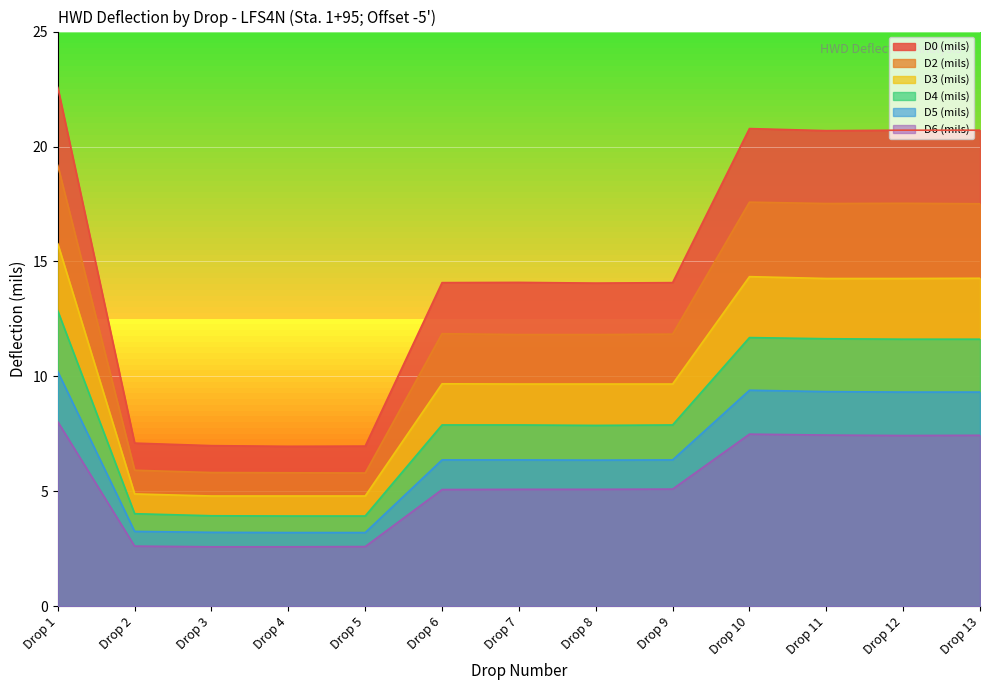

What is the value of the D5 (mils) point at the 8th from the left?

6.4